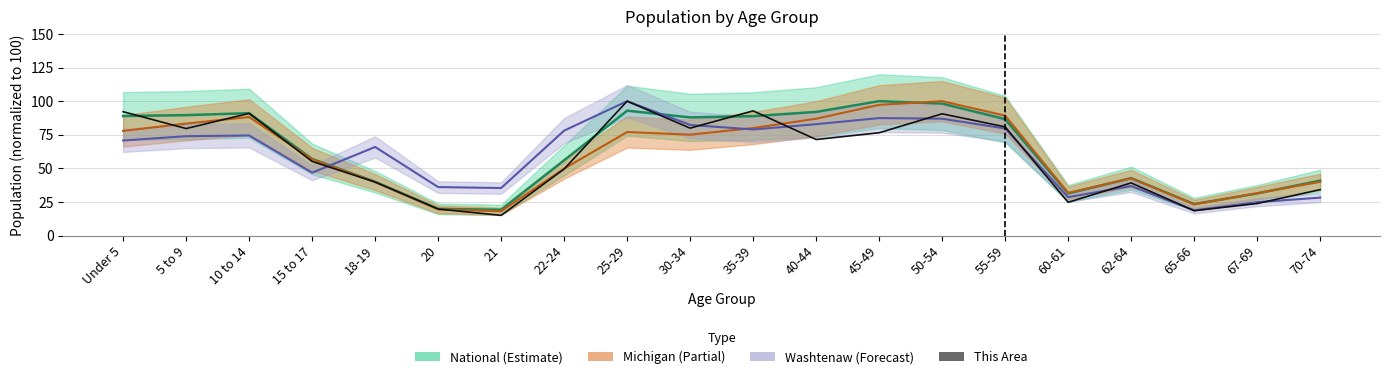

At which category is the sum across all series the highest?

50-54